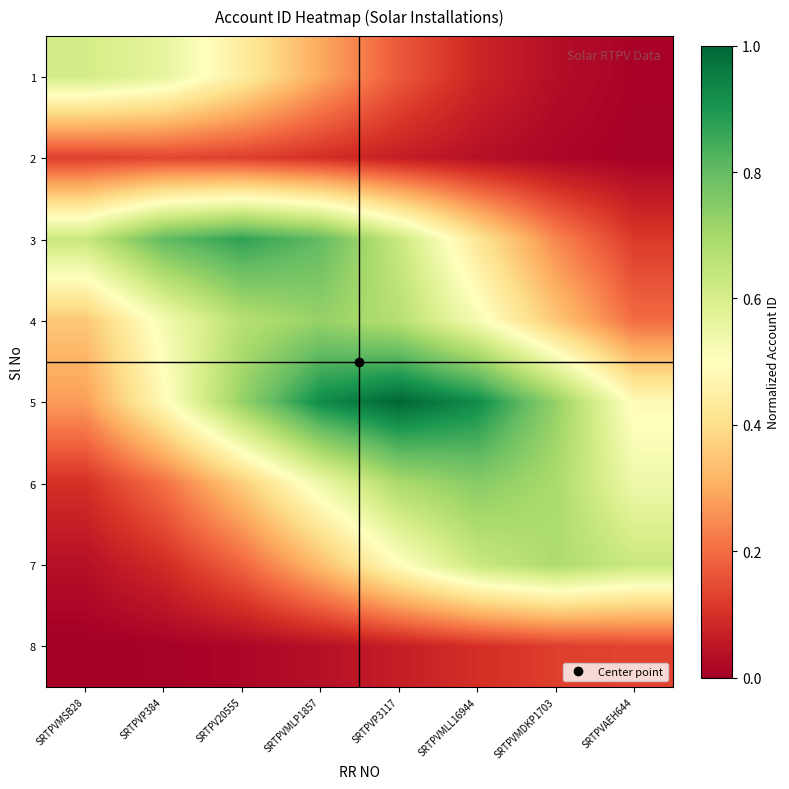

At which category does the chart reach its minimum across all series?

SRTPVMSB28